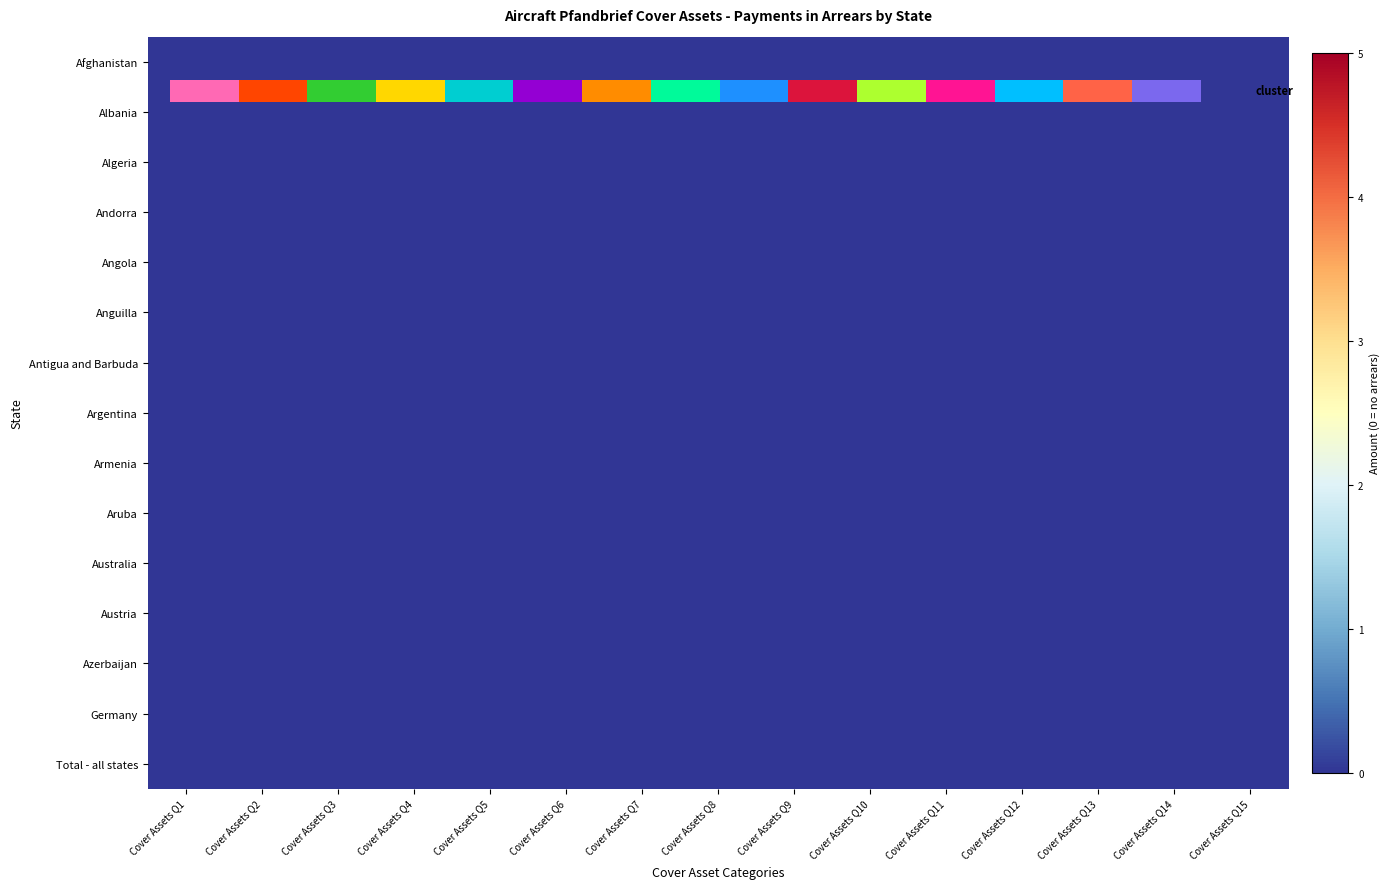

How many series are shown in this chart?

15